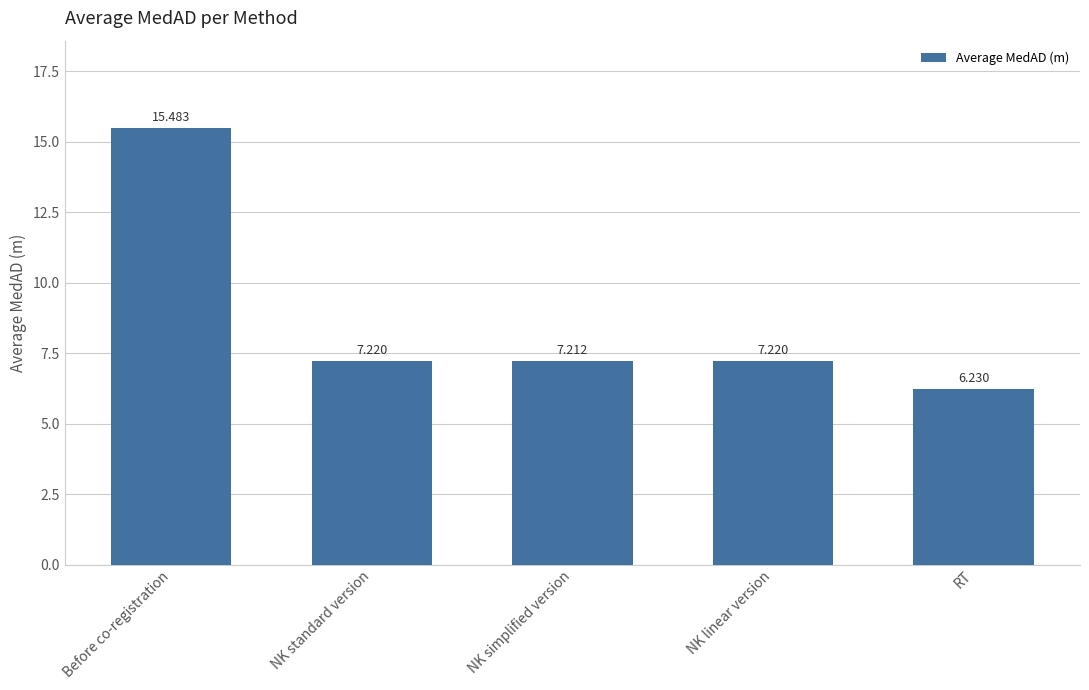

Are the bars horizontal?

No